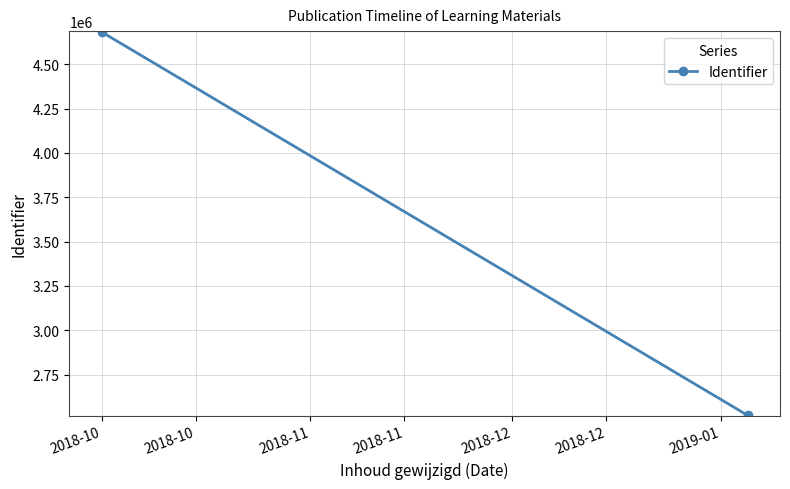

How many lines are shown in the chart?

1